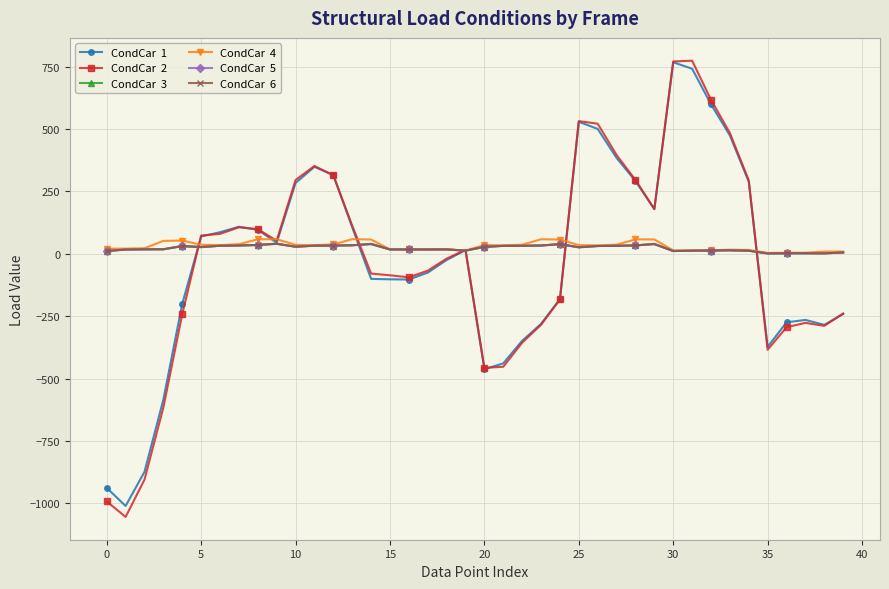

Count the number of data series in this chart.

6